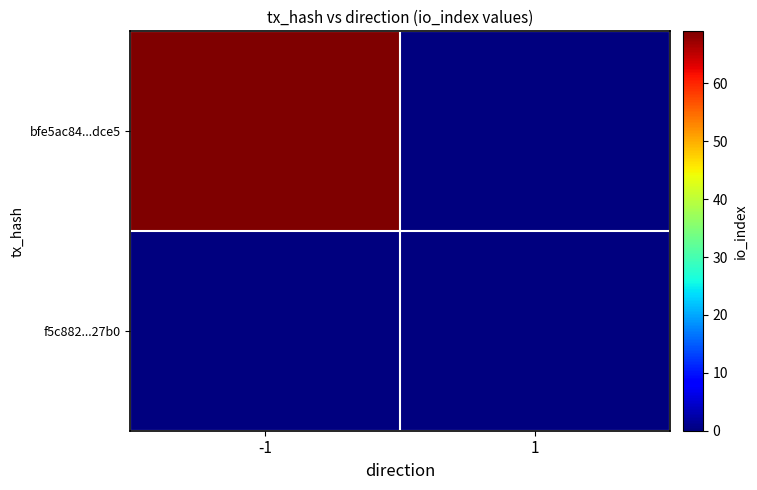

At -1, list the series in order from smallest to largest.

f5c882...27b0, bfe5ac84...dce5